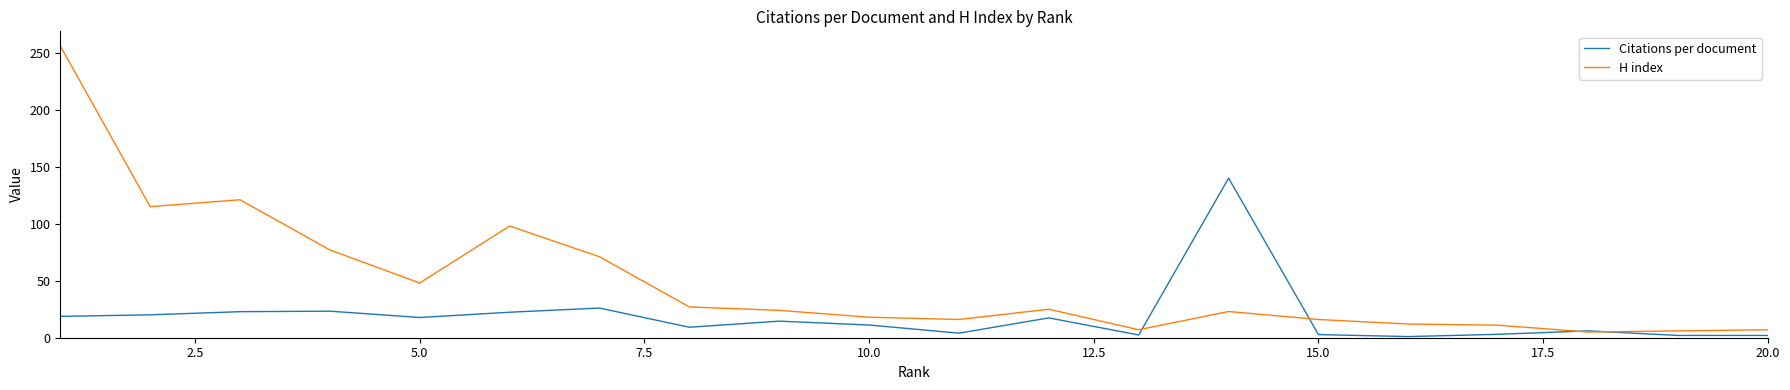

What is the difference between the second highest and second lowest values in the H index series?

115.0